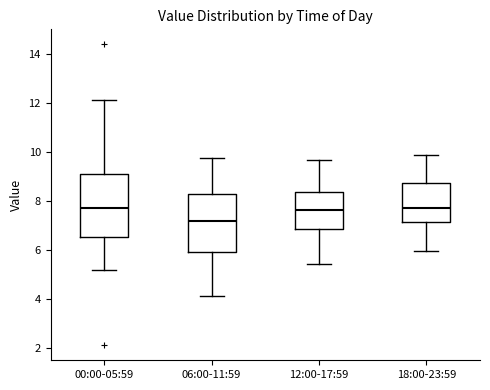

Which box has the lowest median line?

06:00-11:59